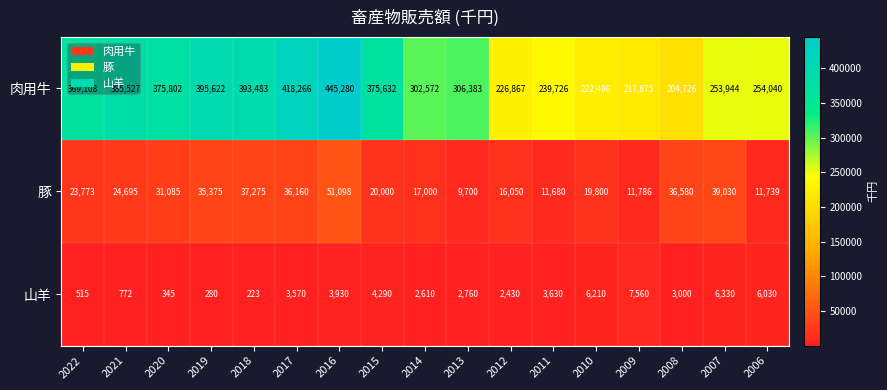

What is the average value of the 豚 series?

25460